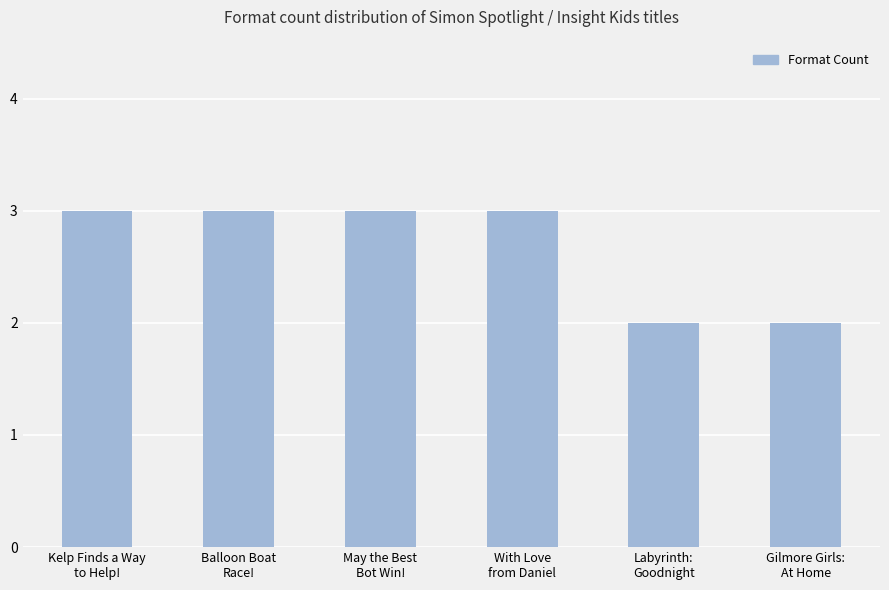

What is the ratio of the value at Balloon Boat
Race! to the value at Kelp Finds a Way
to Help!?

1.0